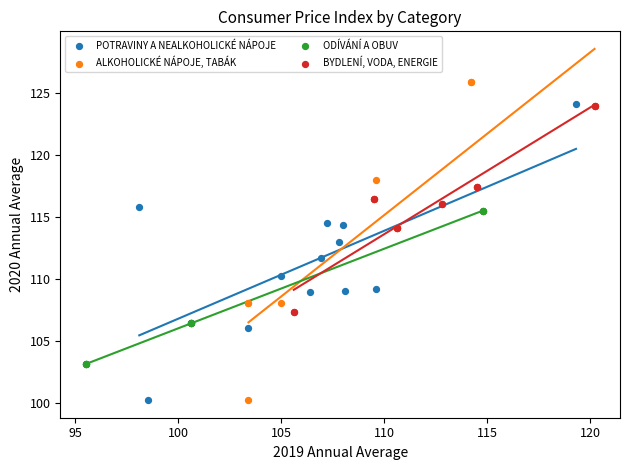

Which series reaches the maximum Y coordinate?

ALKOHOLICKÉ NÁPOJE, TABÁK